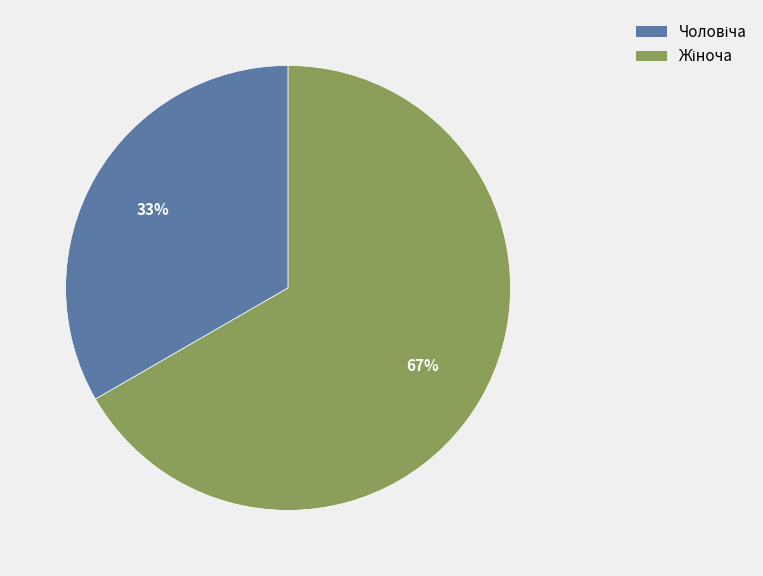

To the nearest percent, what is the average slice percentage?

50%